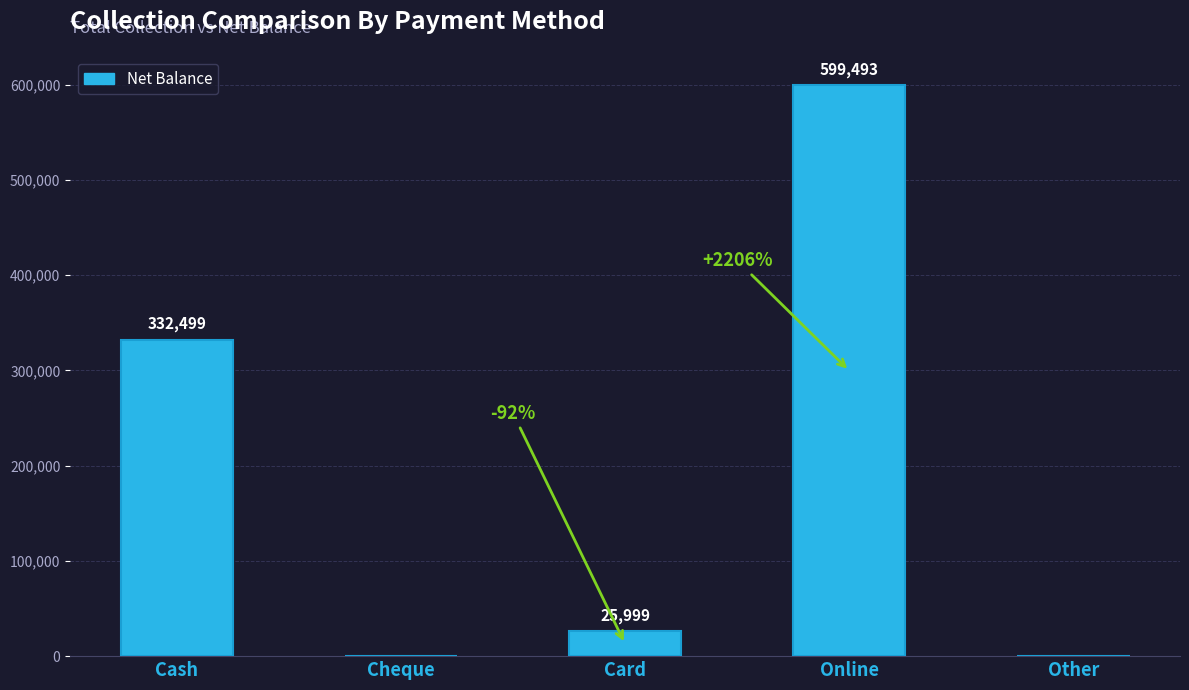

Are the bars horizontal?

No